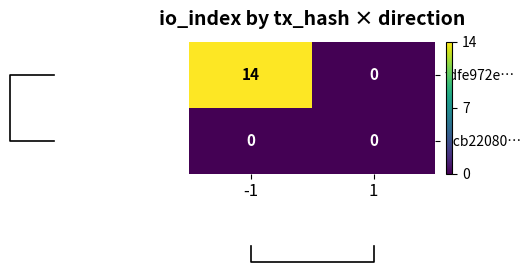

What is the difference between the maximum and minimum values in the fdfe972e… series?

14